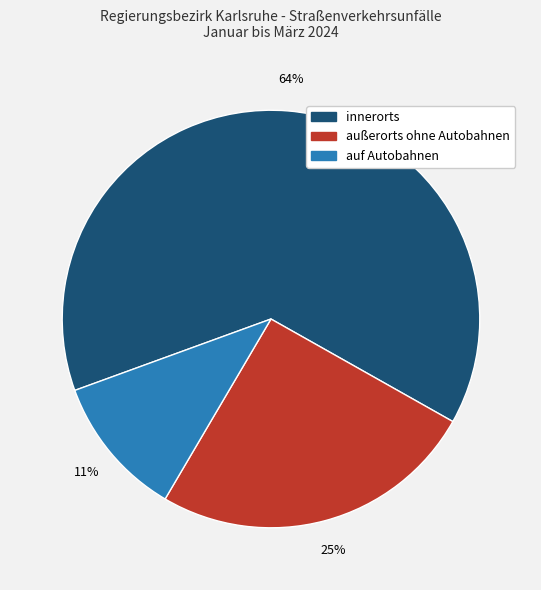

Is it true that auf Autobahnen is 11% of the pie?

True